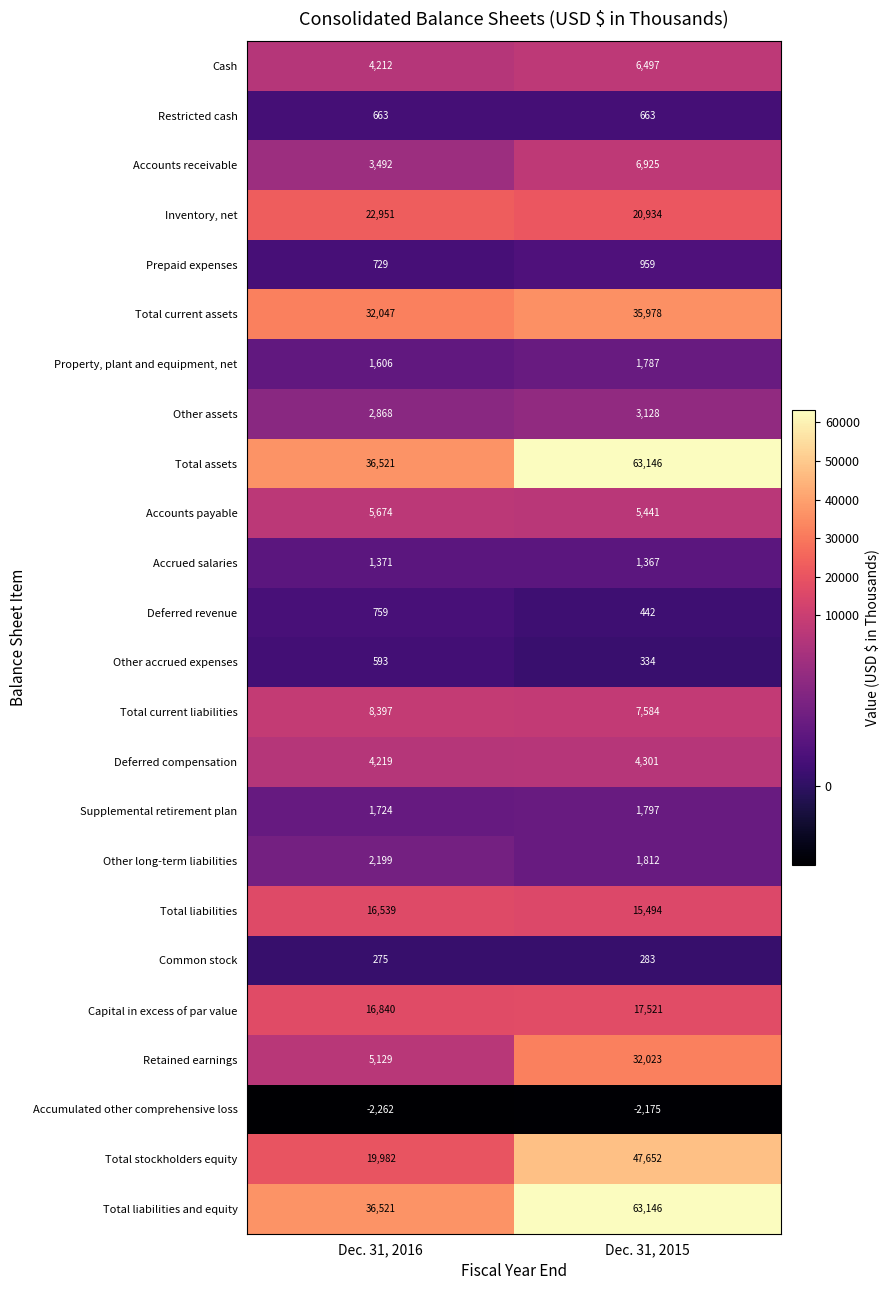

What is the sum of the Total stockholders equity values at Dec. 31, 2016 and Dec. 31, 2015?

67634